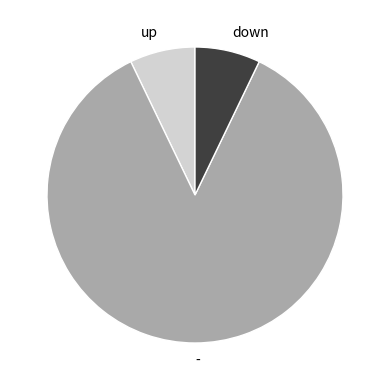

Does any single category account for the majority?

Yes